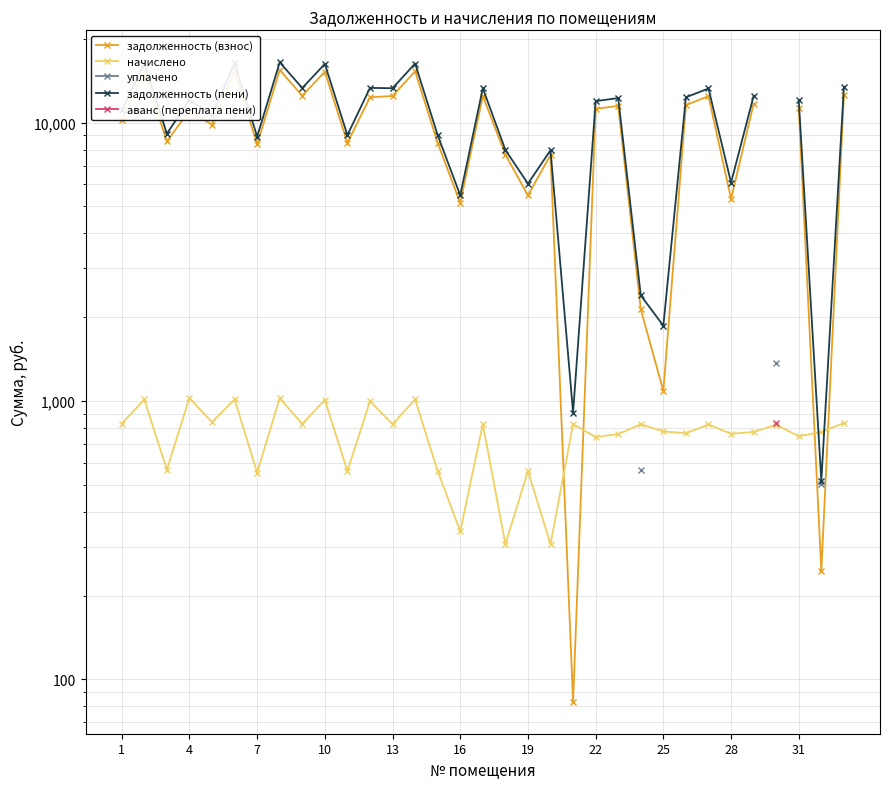

How many values in the начислено series exceed 821?

17